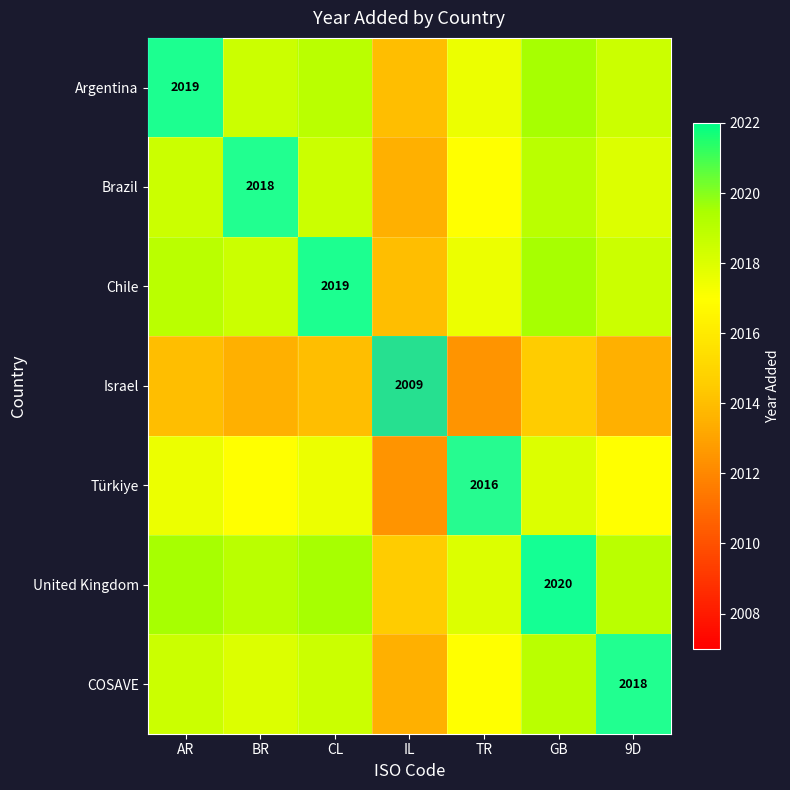

What is the minimum value shown in the chart?

2009.0